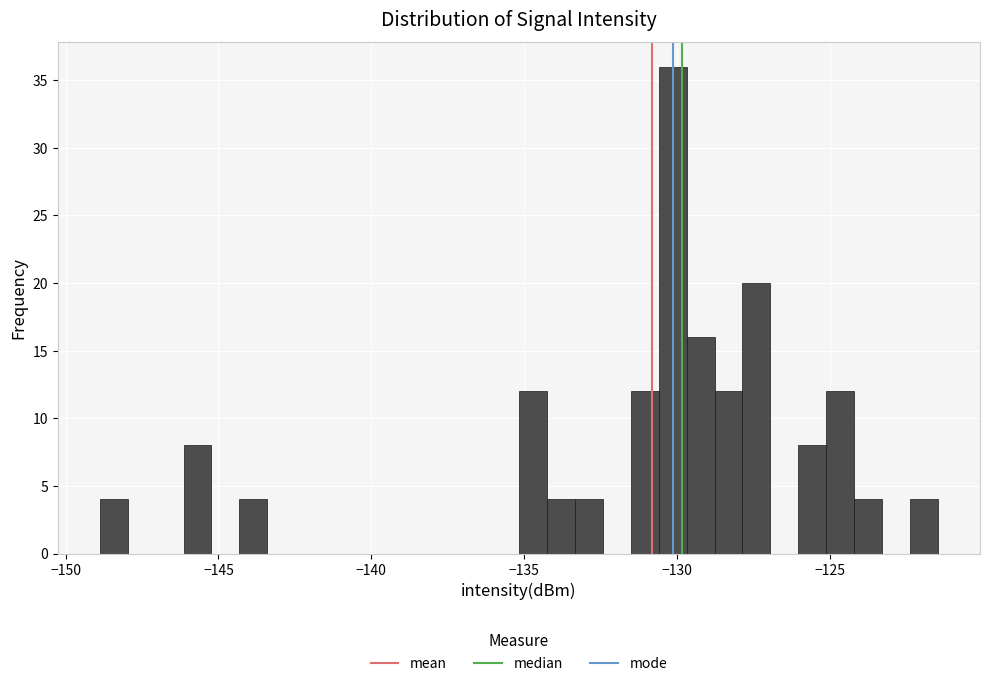

Read against the x-axis, roughly where is the centre of the tallest bar?

-130.0